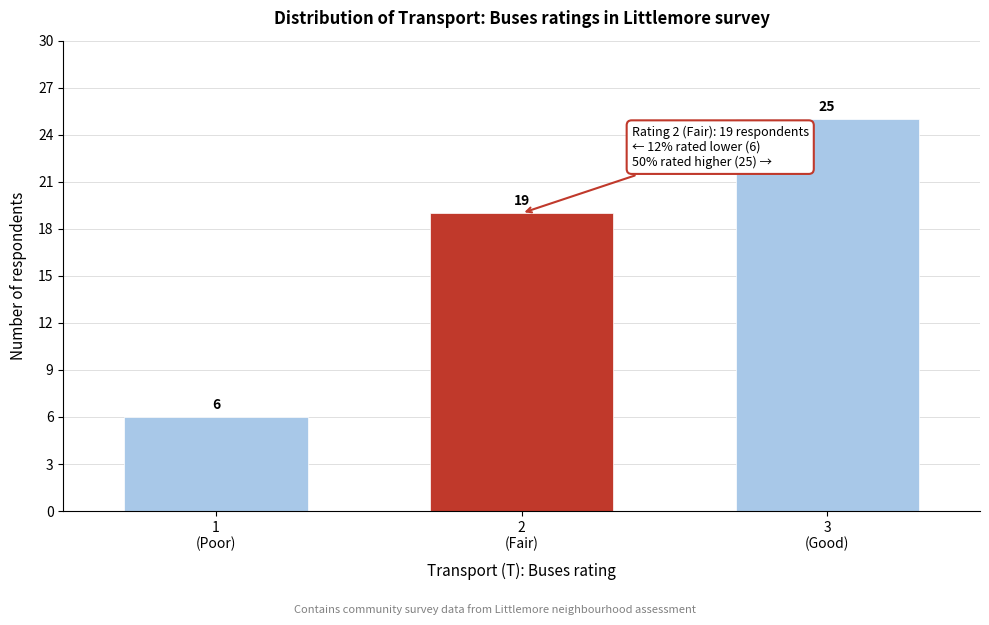

Reading left to right, what are all the values shown in this chart?

6	19	25